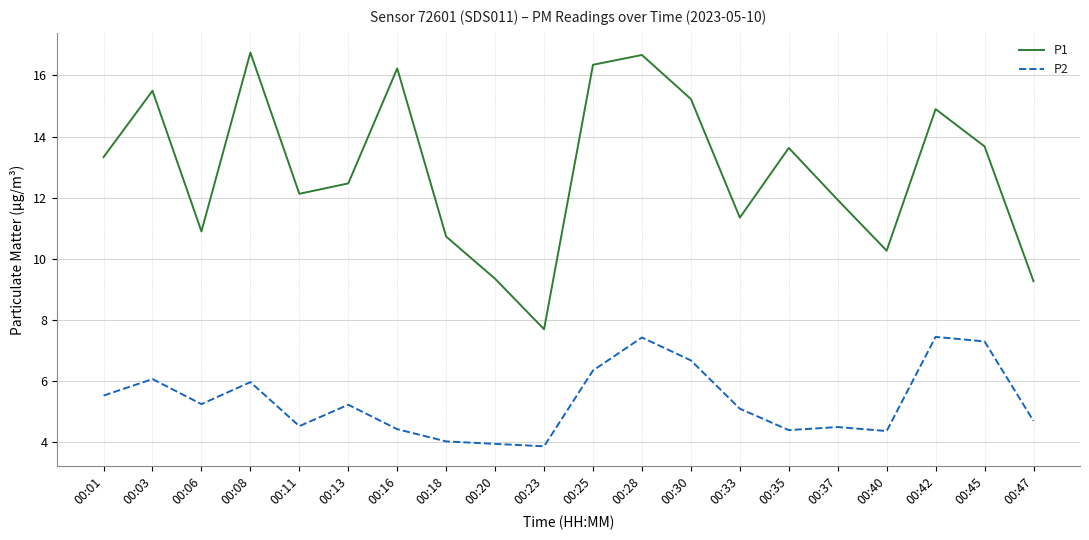

How many values in the P2 series exceed 5?

11